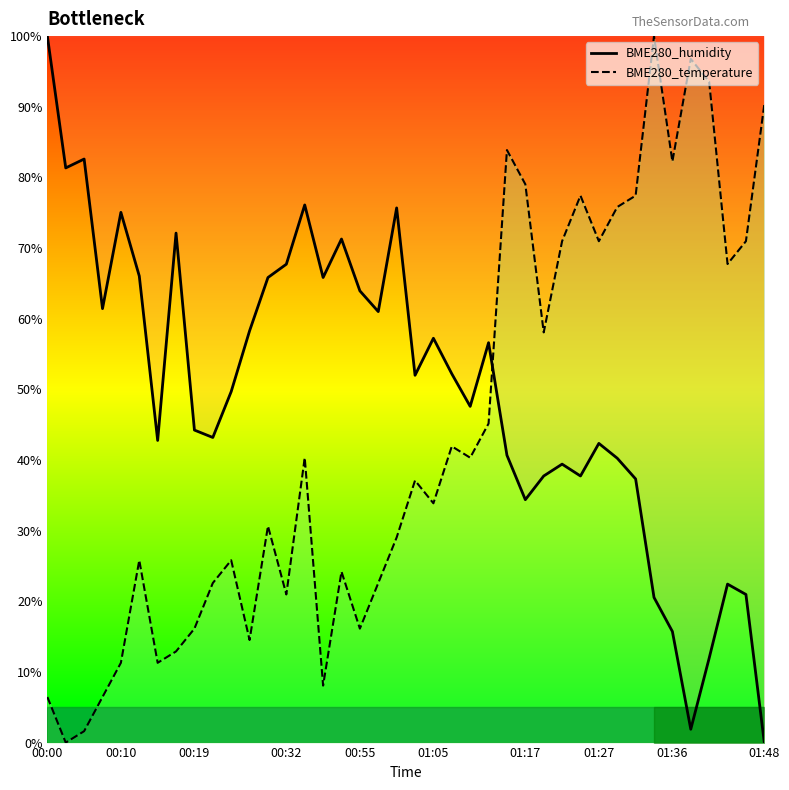

What is the total value across all series at 16?

95.5